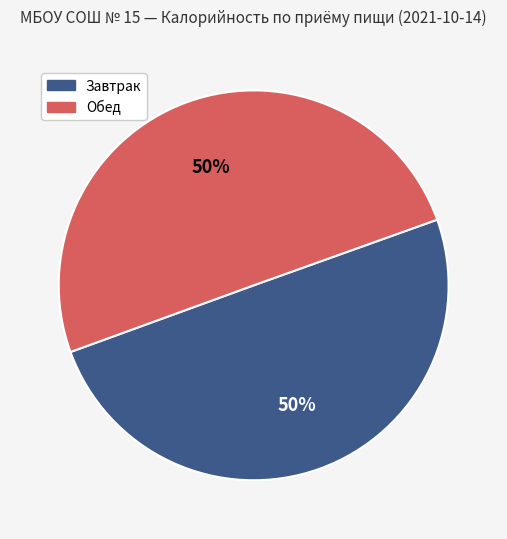

How many segments does this pie chart have?

2